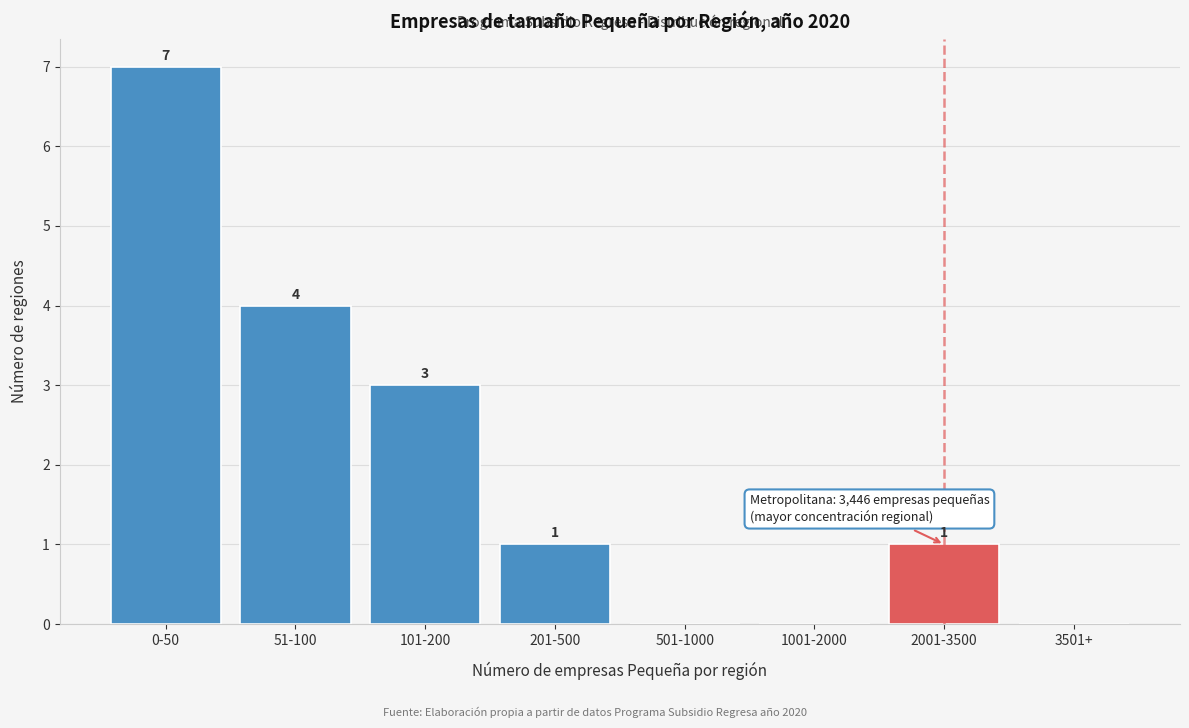

Reading right to left, what are all the values shown in this chart?

3501+=0	2001-3500=1	1001-2000=0	501-1000=0	201-500=1	101-200=3	51-100=4	0-50=7